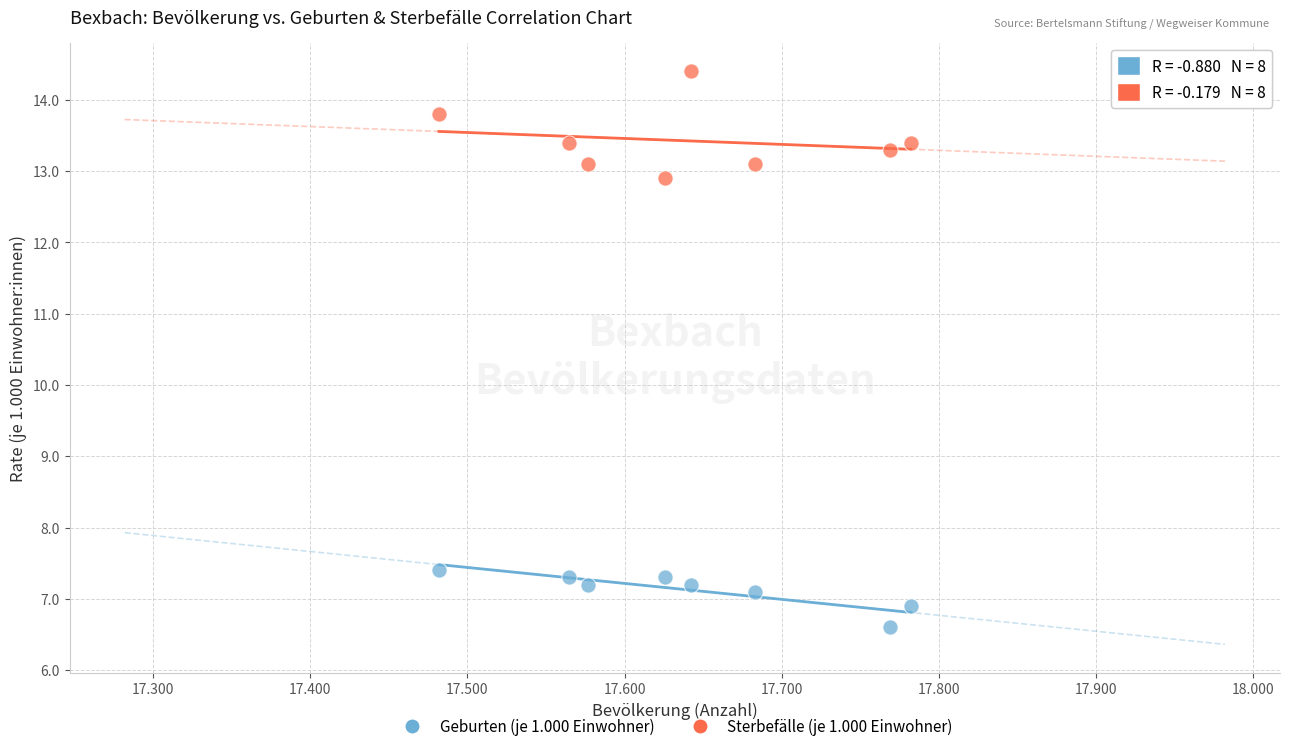

What are all the series names shown in the legend?

Geburten (je 1.000 Einwohner), Sterbefälle (je 1.000 Einwohner)